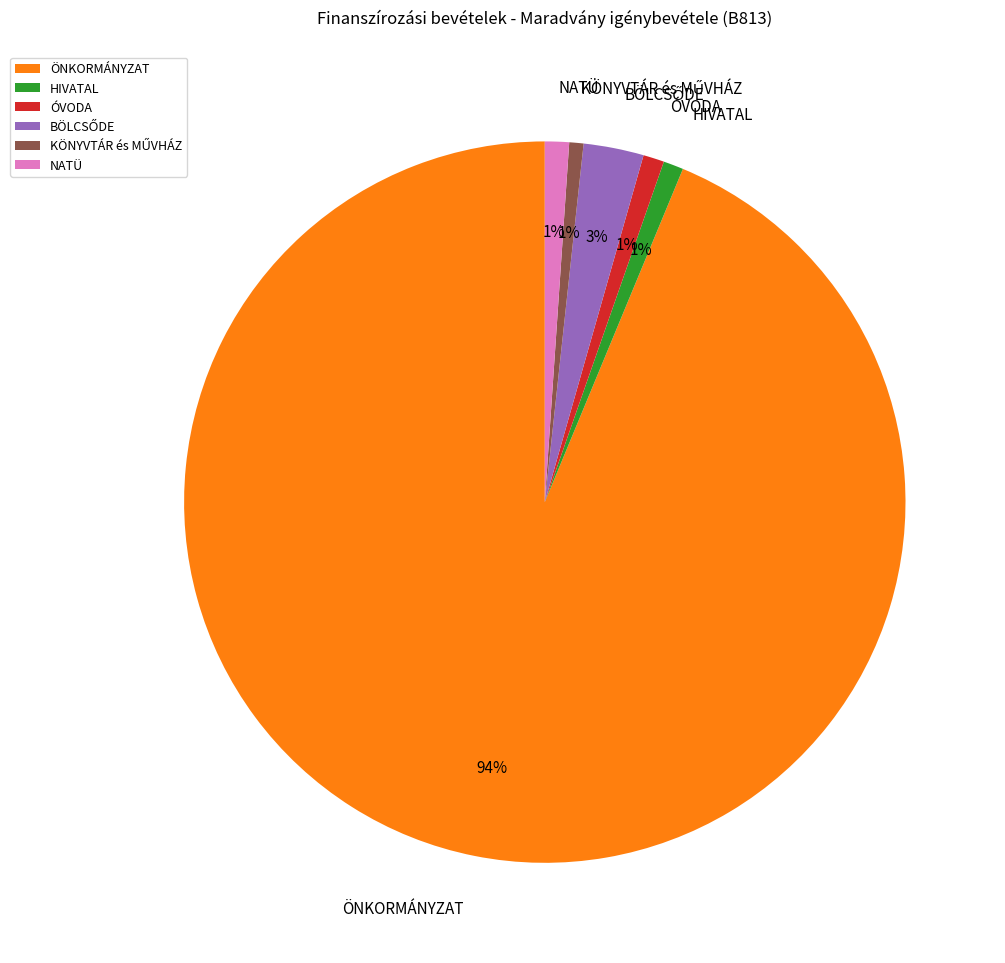

What is the largest slice in the pie chart?

ÖNKORMÁNYZAT